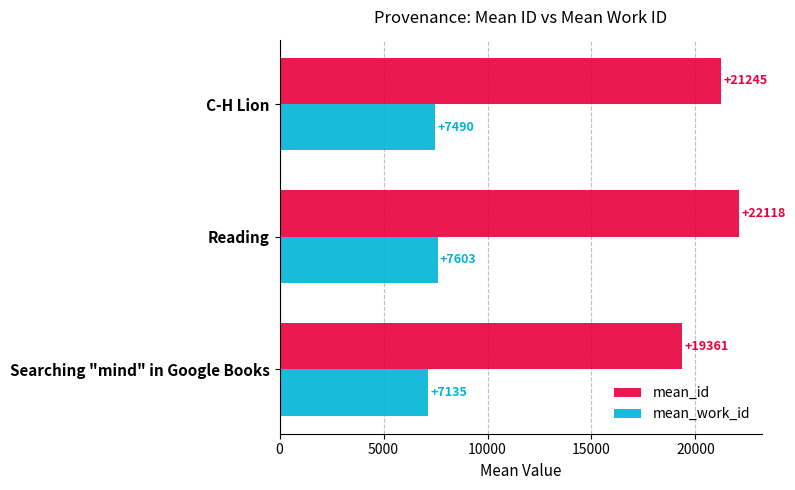

Count the mean_work_id values in the range 7135 to 7603.

3